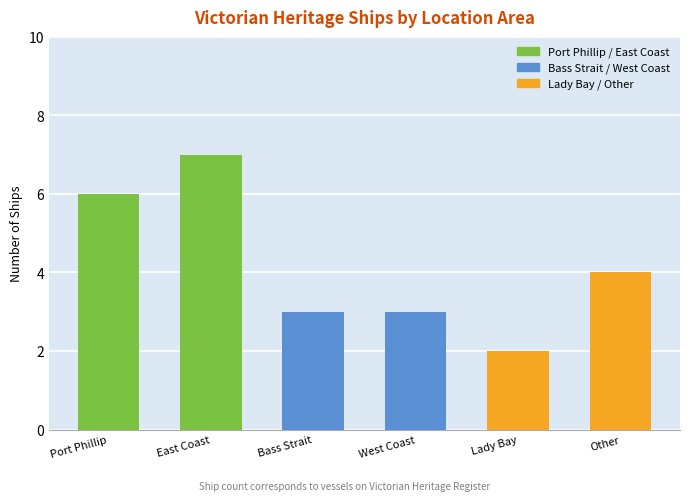

What is the approximate value at Port Phillip?

6